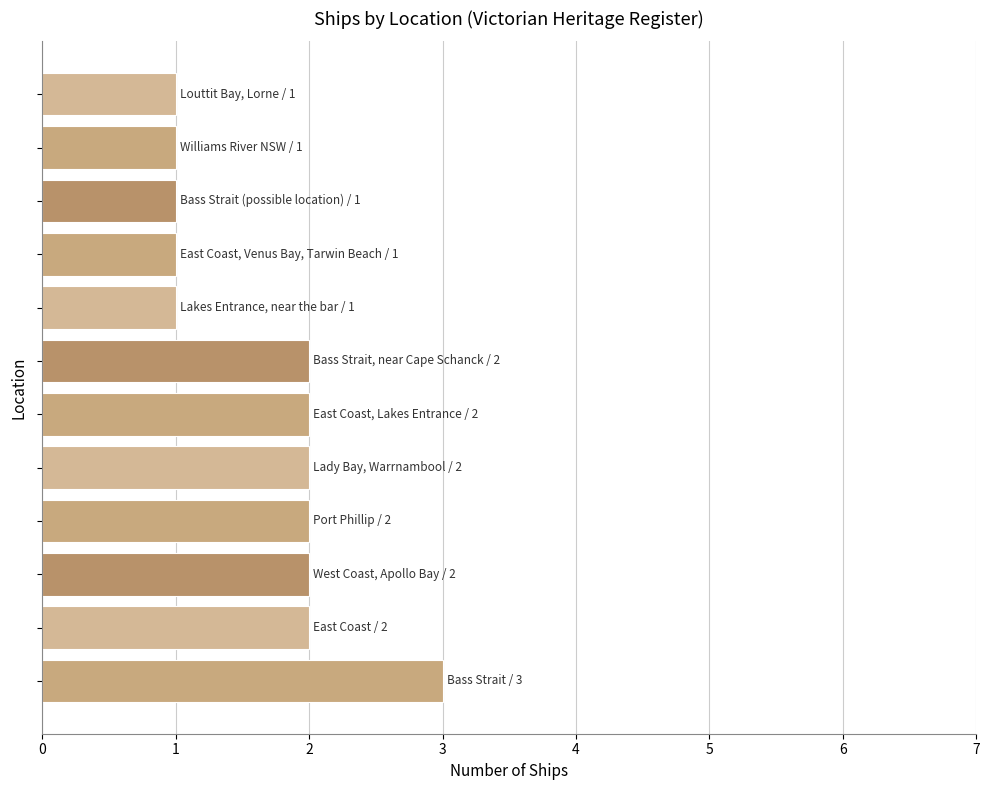

What is the sum of all values?

20